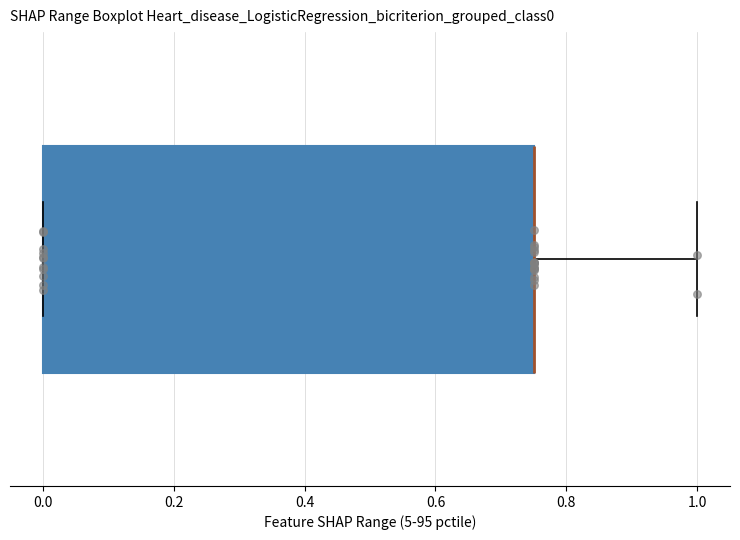

Read this box plot against the x-axis: the position of the median line, the range covered by the box, and the ends of both whiskers. The values are not printed on the chart, so give them approximately, as read against the axis.

median 0.76 (drawn on the box's right edge), box 0.00 to 0.76, whiskers 0.00 to 1.00